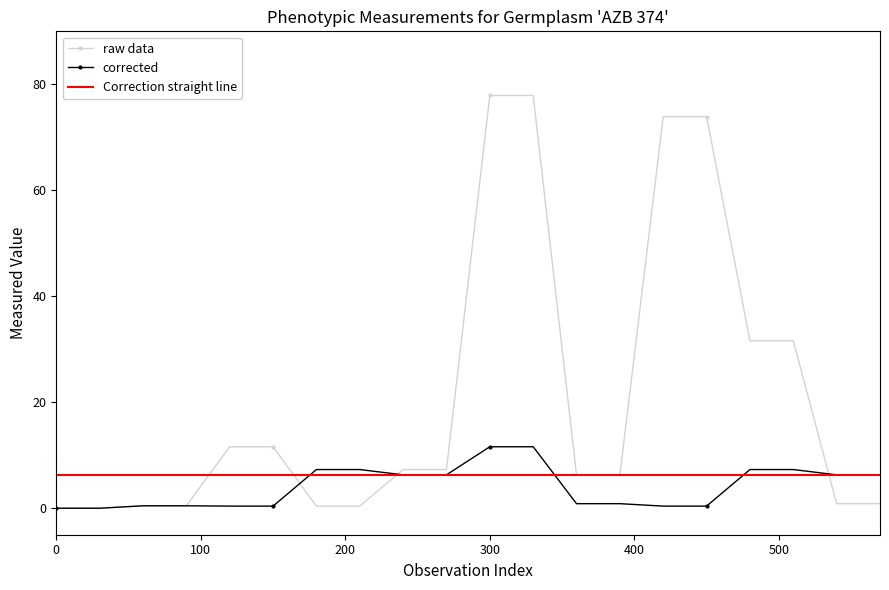

Which series has the widest spread of values?

raw data